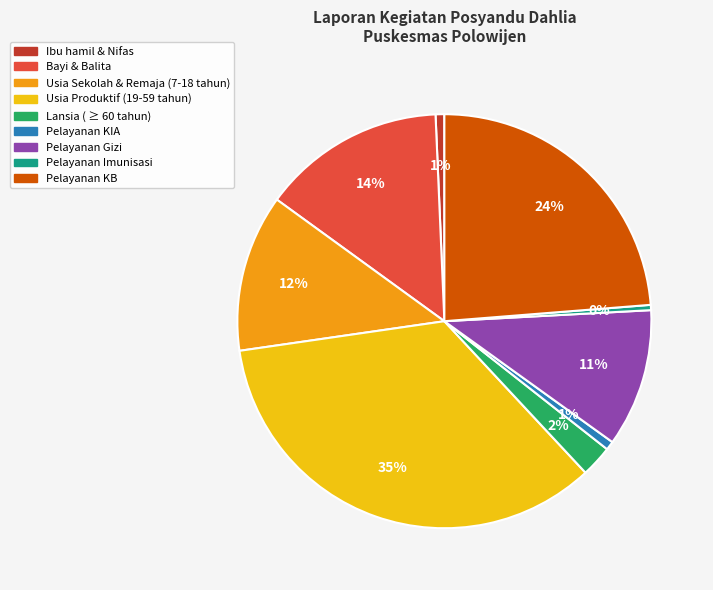

Does Usia Sekolah & Remaja (7-18 tahun) represent more than half of the total?

No